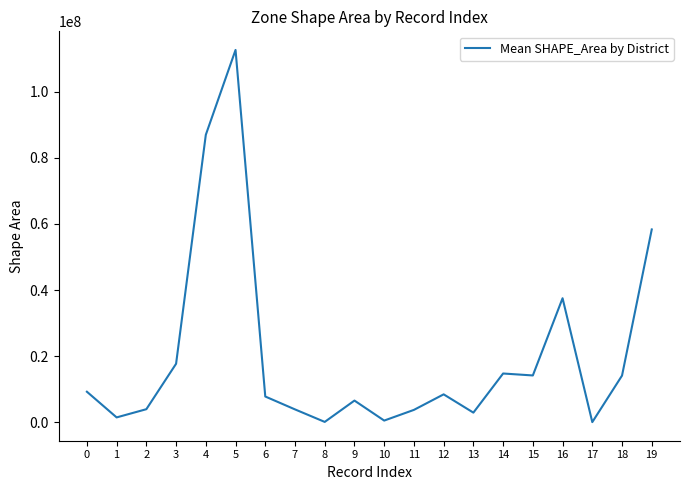

What is the sum of all values?

405748929.0